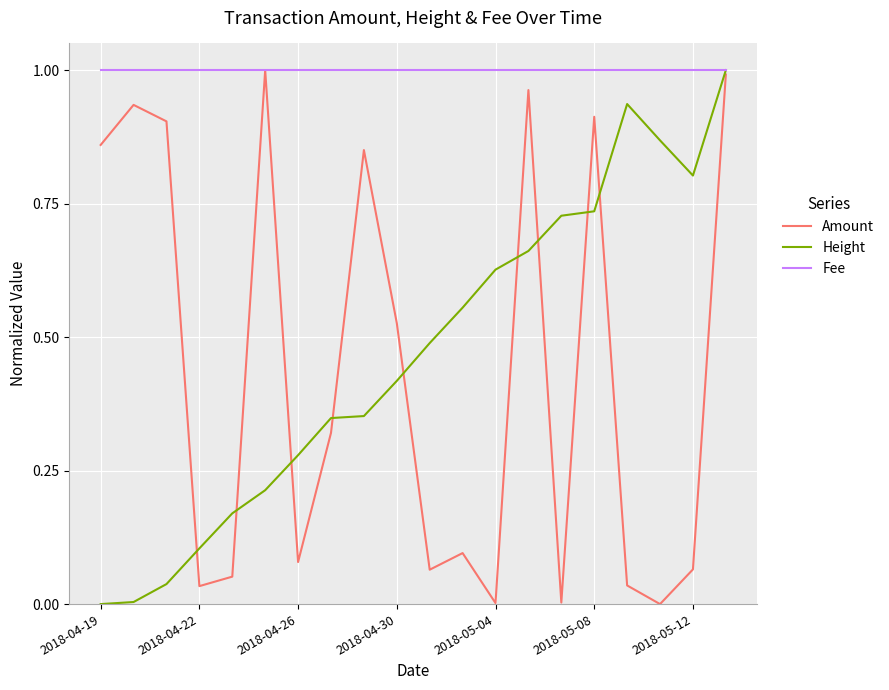

Which series has the largest total across all categories?

Fee